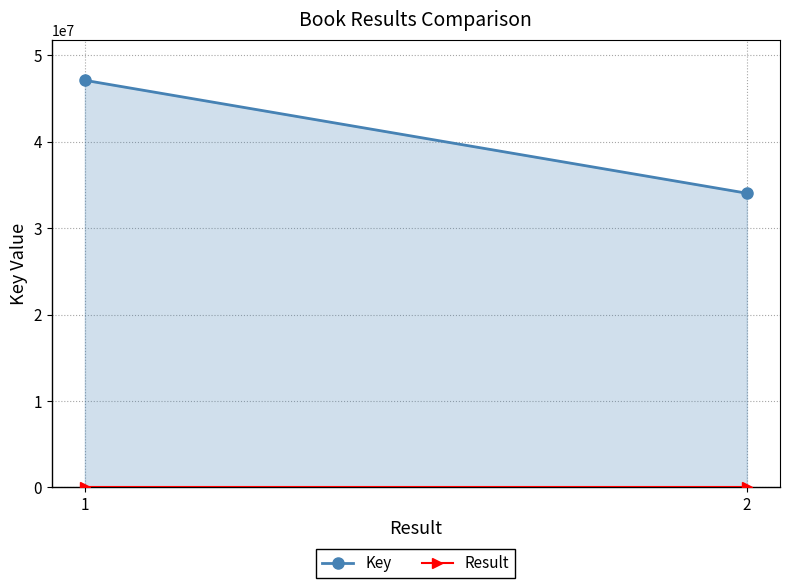

Does the chart have visible grid lines?

Yes